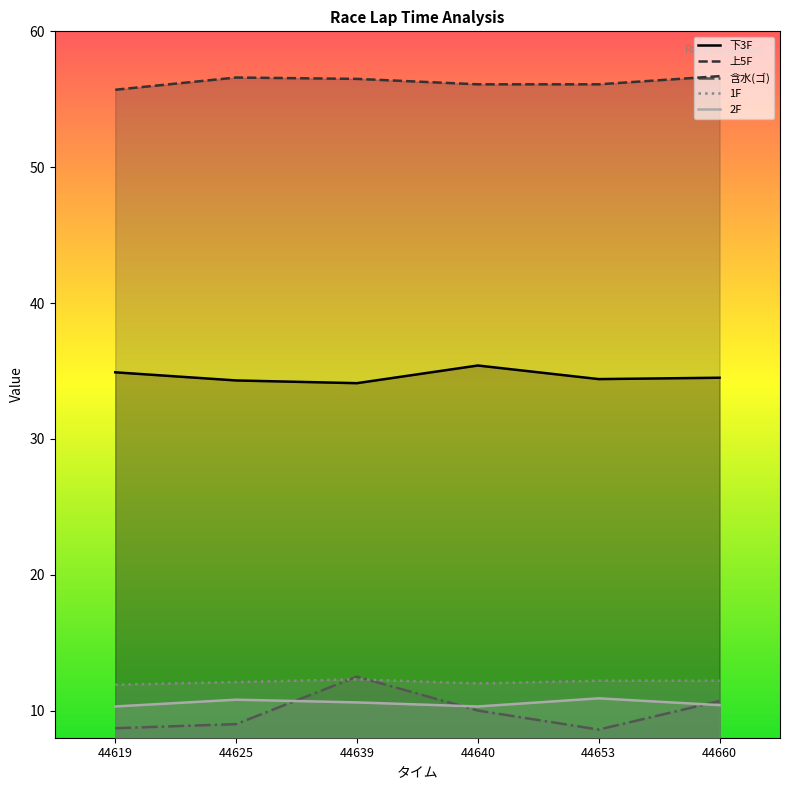

Reading right to left, extract all data points from this chart.

下3F: 34.5	34.4	35.4	34.1	34.3	34.9
上5F: 56.7	56.1	56.1	56.5	56.6	55.7
含水(ゴ): 10.7	8.6	10.0	12.5	9.0	8.7
1F: 12.2	12.2	12.0	12.3	12.1	11.9
2F: 10.4	10.9	10.3	10.6	10.8	10.3